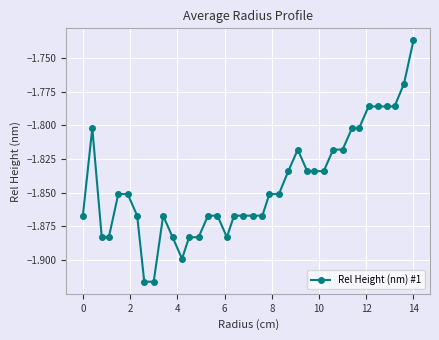

What is the sum of all values?

-70.1